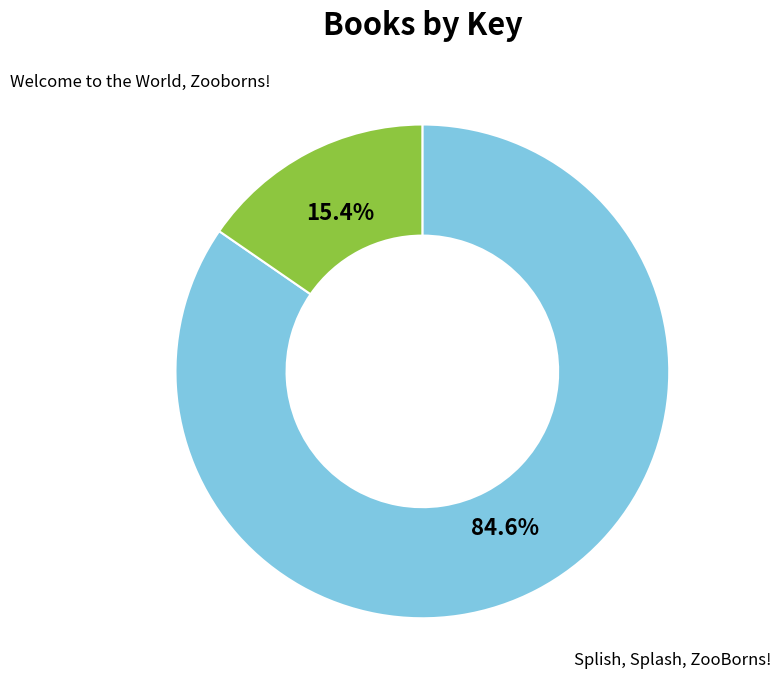

Is there any slice that represents more than half of the pie?

Yes